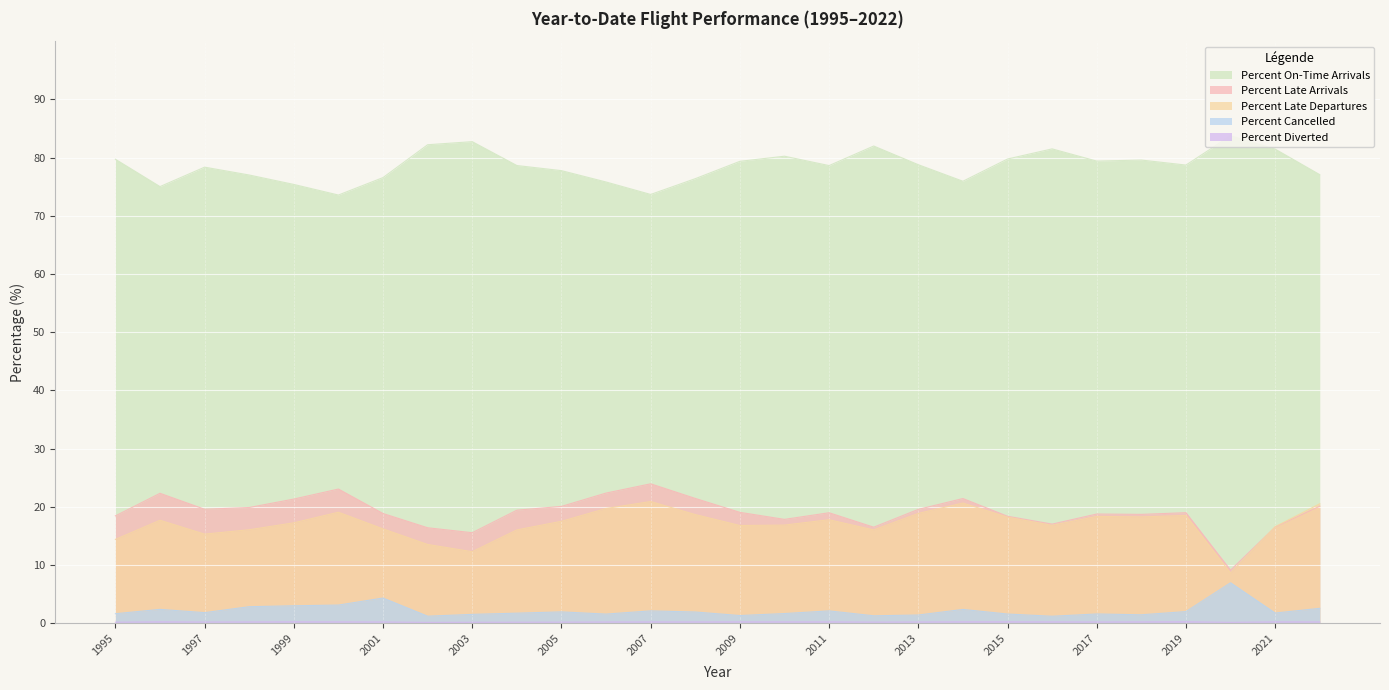

What is the spread (max minus min) of values at 2008?

76.1